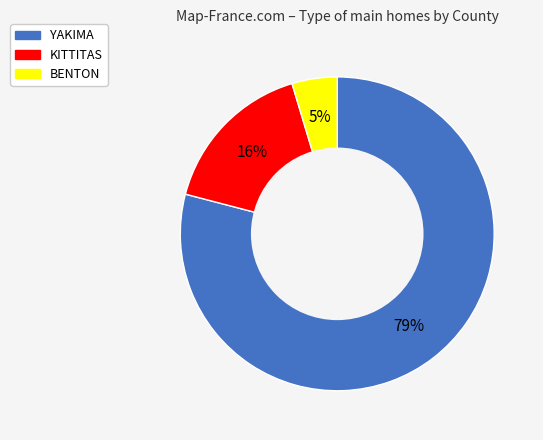

Between YAKIMA and KITTITAS, which is larger?

YAKIMA